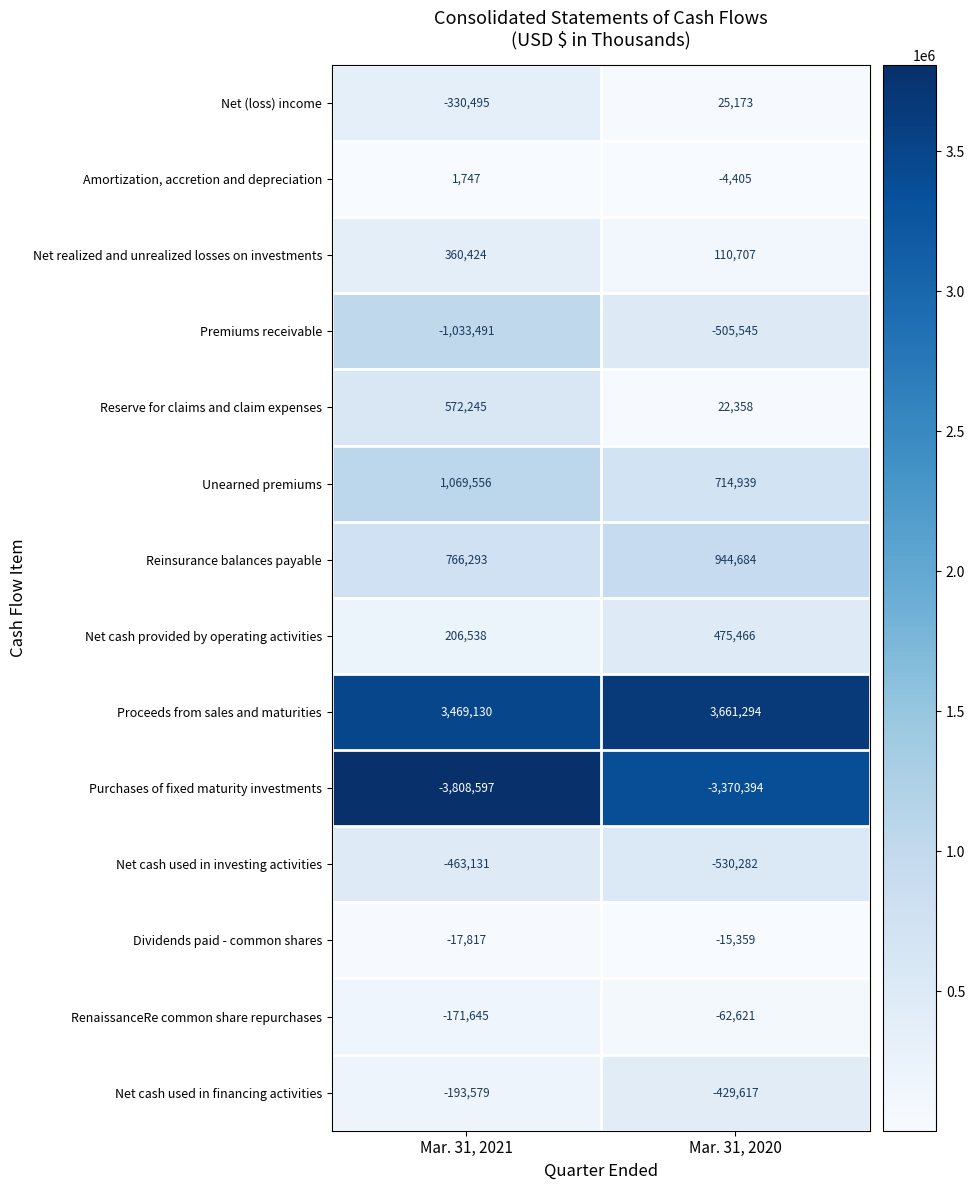

Rank the series at Mar. 31, 2021 from highest to lowest value.

Proceeds from sales and maturities, Unearned premiums, Reinsurance balances payable, Reserve for claims and claim expenses, Net realized and unrealized losses on investments, Net cash provided by operating activities, Amortization, accretion and depreciation, Dividends paid - common shares, RenaissanceRe common share repurchases, Net cash used in financing activities, Net (loss) income, Net cash used in investing activities, Premiums receivable, Purchases of fixed maturity investments